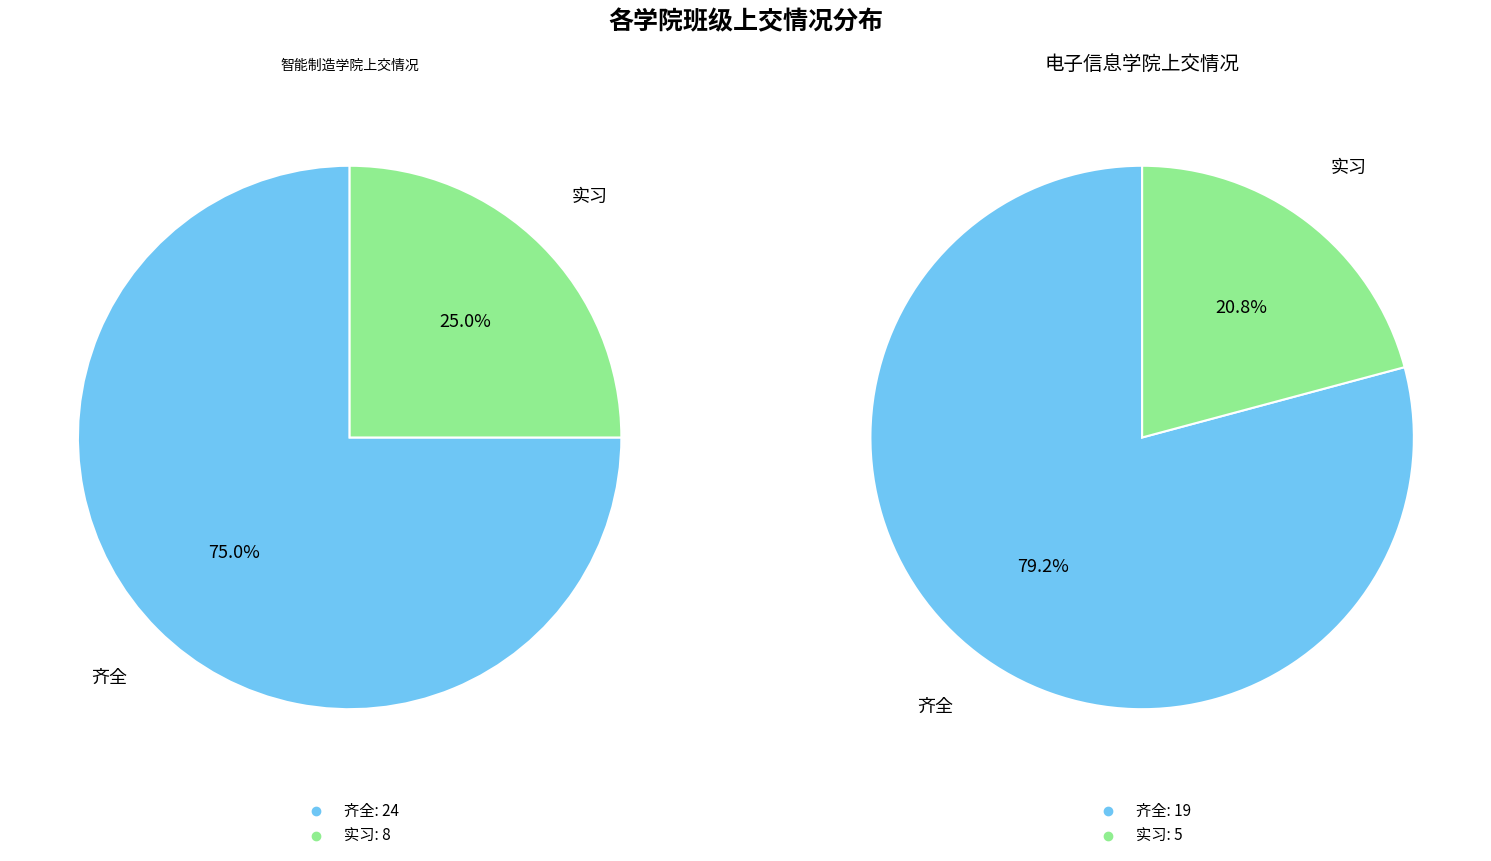

Which slice is the smallest?

实习